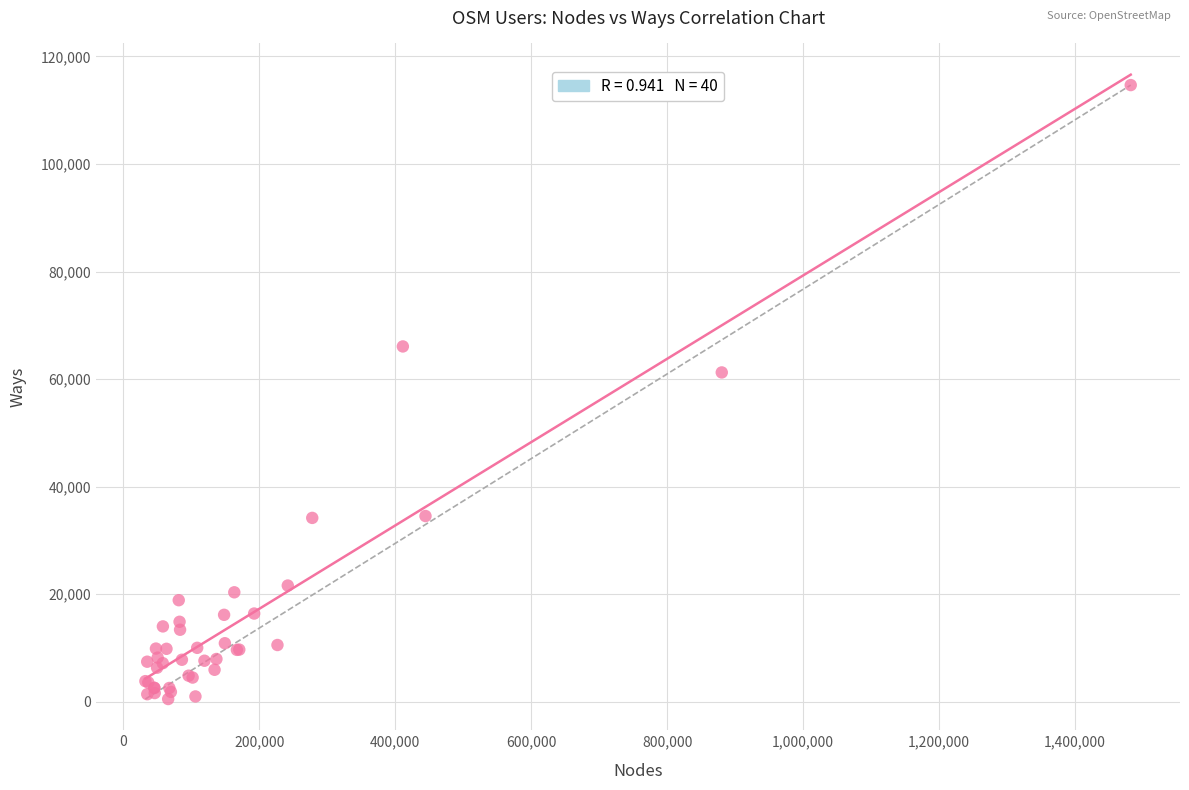

What Y value in the scatter plot is closest to 57592?

61241